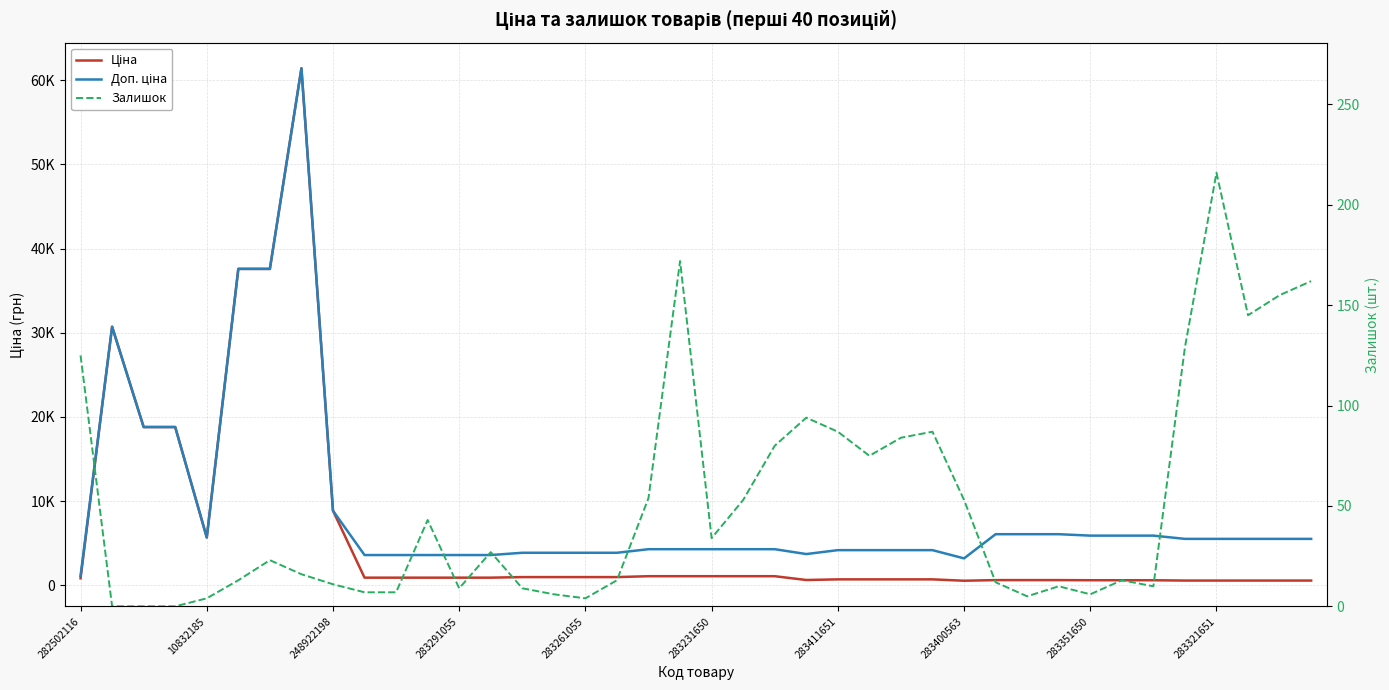

What position from the right is 33?

7